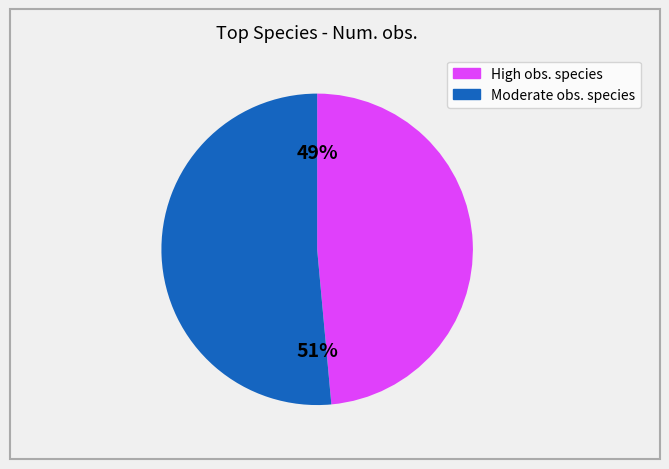

Is there any slice that represents more than half of the pie?

Yes